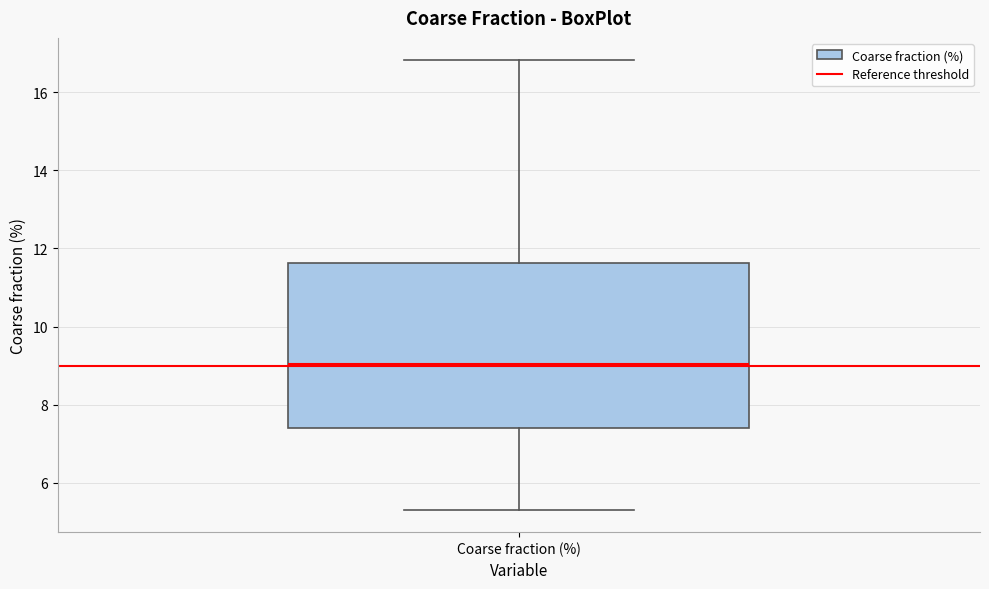

Read this box plot against the y-axis: the position of the median line, the range covered by the box, and the ends of both whiskers. The values are not printed on the chart, so give them approximately, as read against the axis.

median 9.0, box 7.4 to 11.6, whiskers 5.4 to 16.8